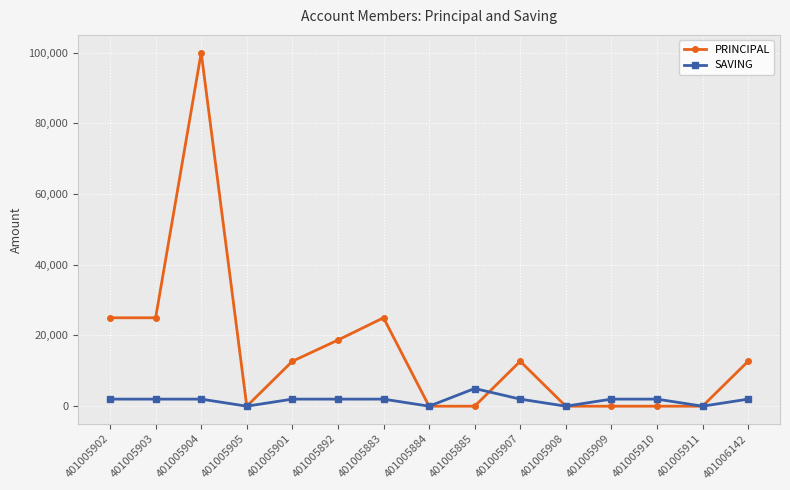

What position from the left is 401005907?

10